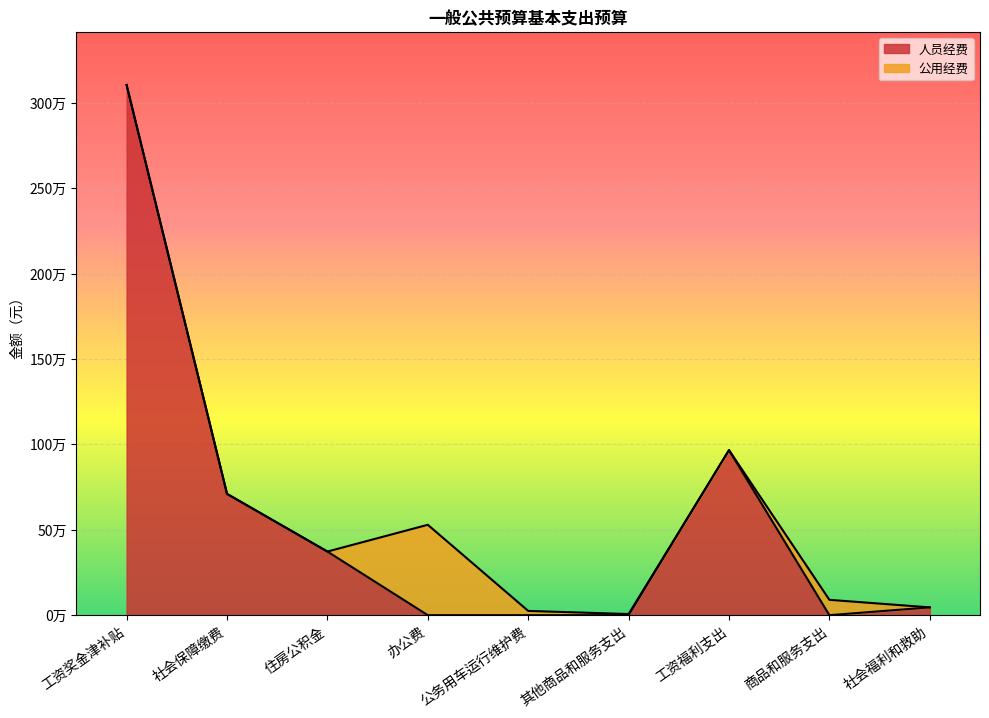

True or false: 合计 and 人员经费 intersect in this chart.

False